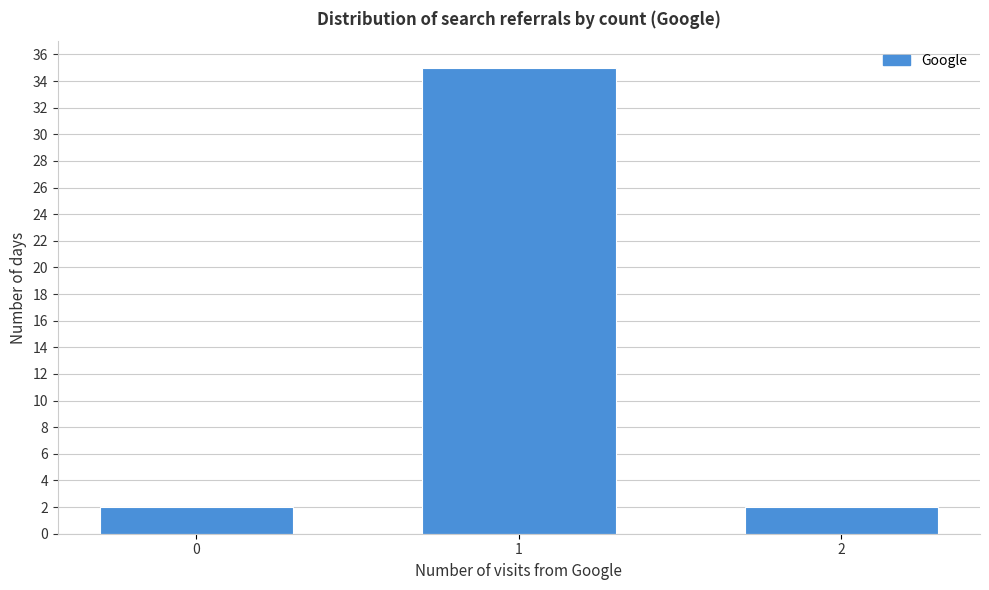

Reading left to right, what are all the values shown in this chart?

0=2	1=35	2=2